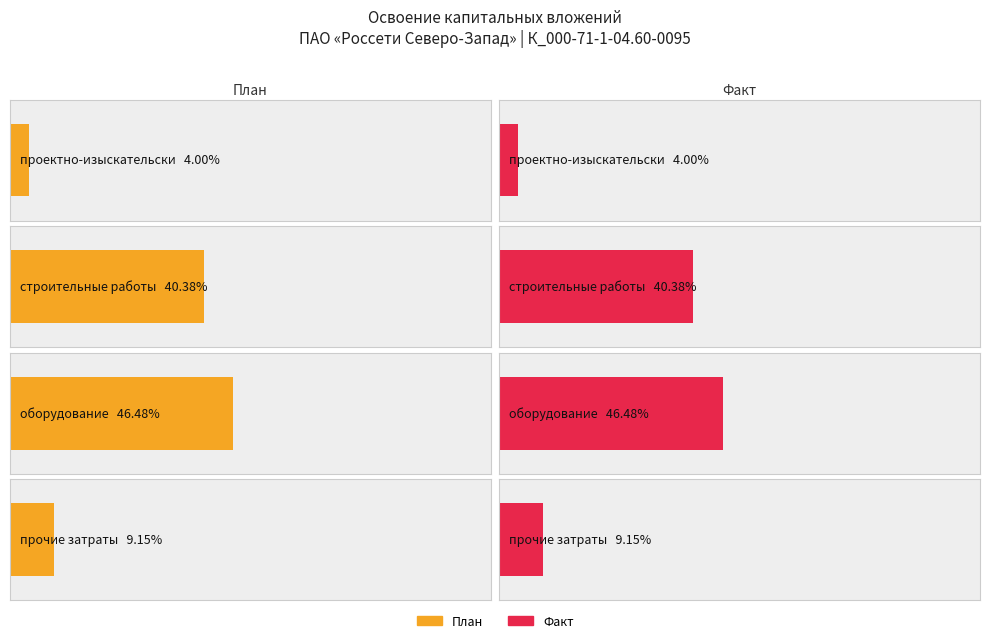

The План (млн руб.) series shows 0.4 at 2. True or false?

False